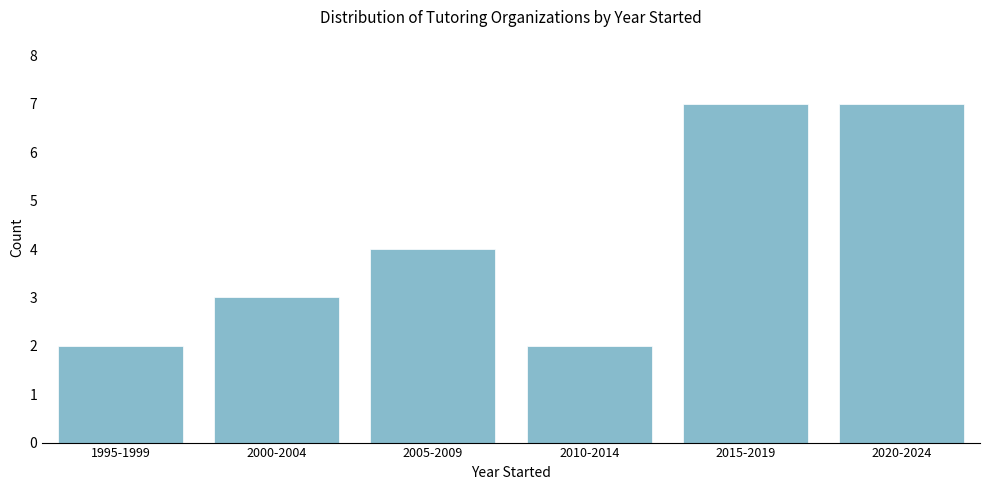

Reading left to right, list all the values displayed in this chart.

1995-1999=2	2000-2004=3	2005-2009=4	2010-2014=2	2015-2019=7	2020-2024=7